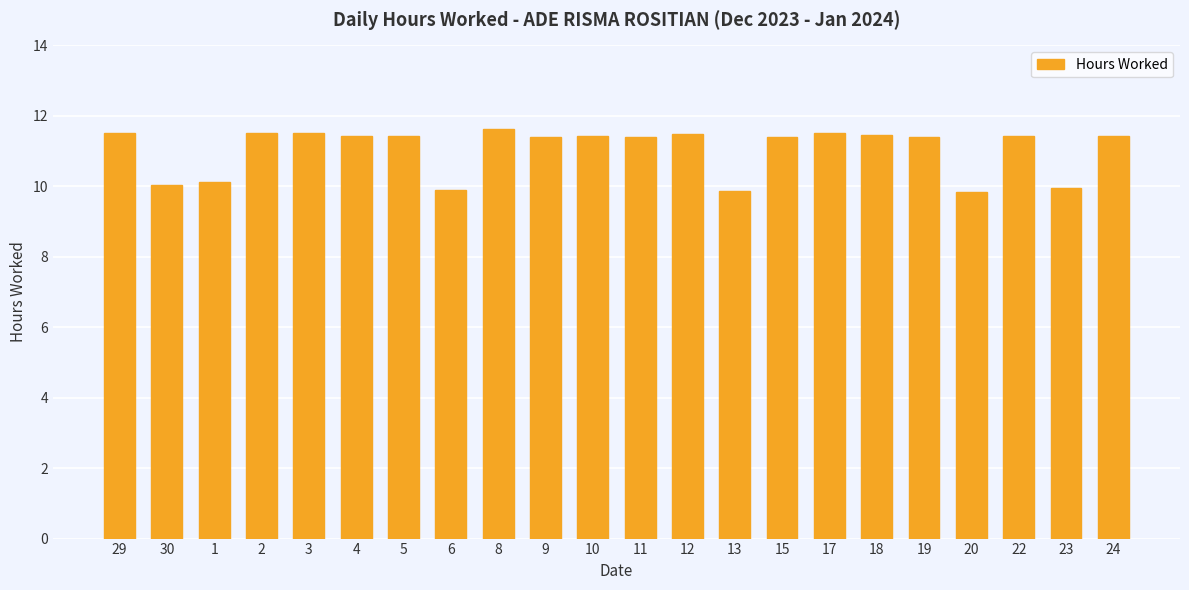

Is it true that the value at 6 is 9.9?

True